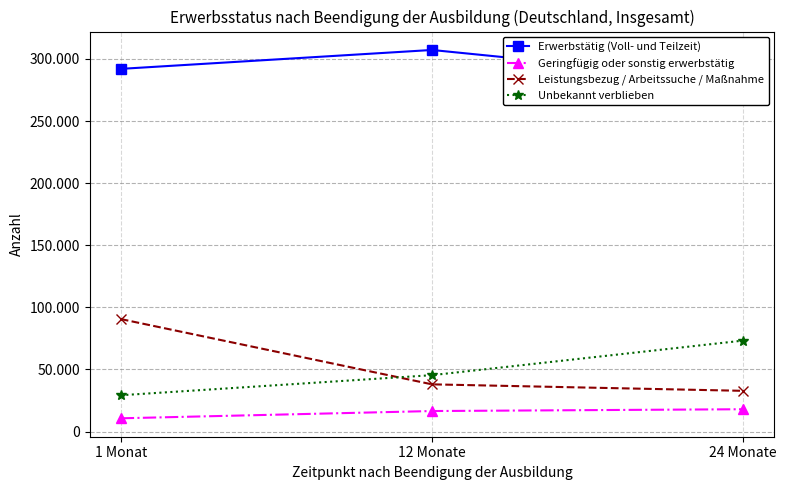

Rank the series by their maximum value, from highest to lowest.

Erwerbstätig (Voll- und Teilzeit), Leistungsbezug / Arbeitssuche / Maßnahme, Unbekannt verblieben, Geringfügig oder sonstig erwerbstätig